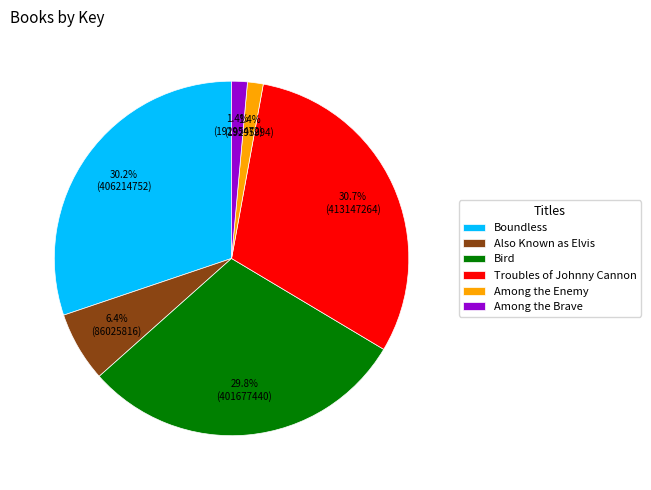

To the nearest percent, what is the difference between the largest and smallest slice percentages?

29%